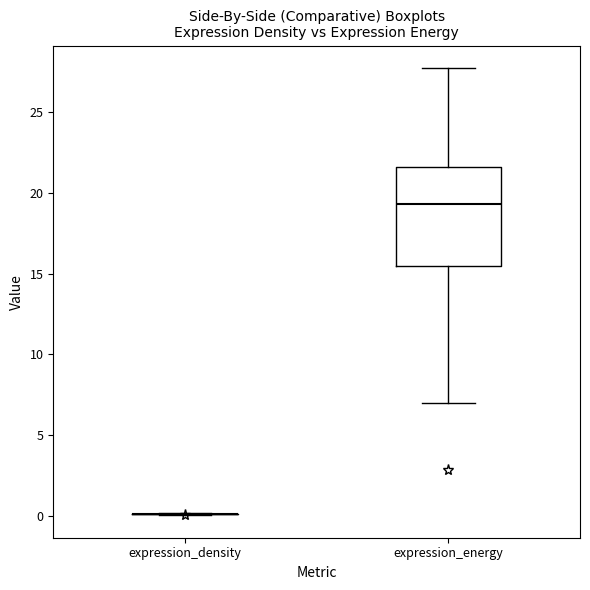

Reading left to right, read every box against the y-axis: the position of its median line, the range the box covers, and the ends of its whiskers. The values are not printed on the chart, so give them approximately, as read against the axis.

expression_density: box collapsed to a line at 0.0, whiskers 0.0 to 0.0
expression_energy: median 19.5, box 15.5 to 21.5, whiskers 7.0 to 28.0